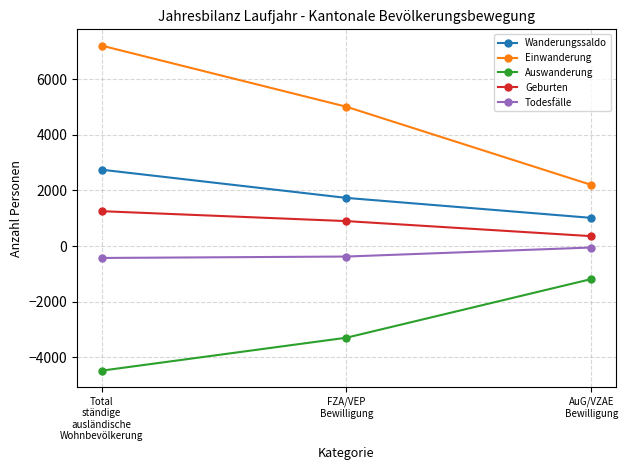

What is the average value of the Wanderungssaldo series?

1831